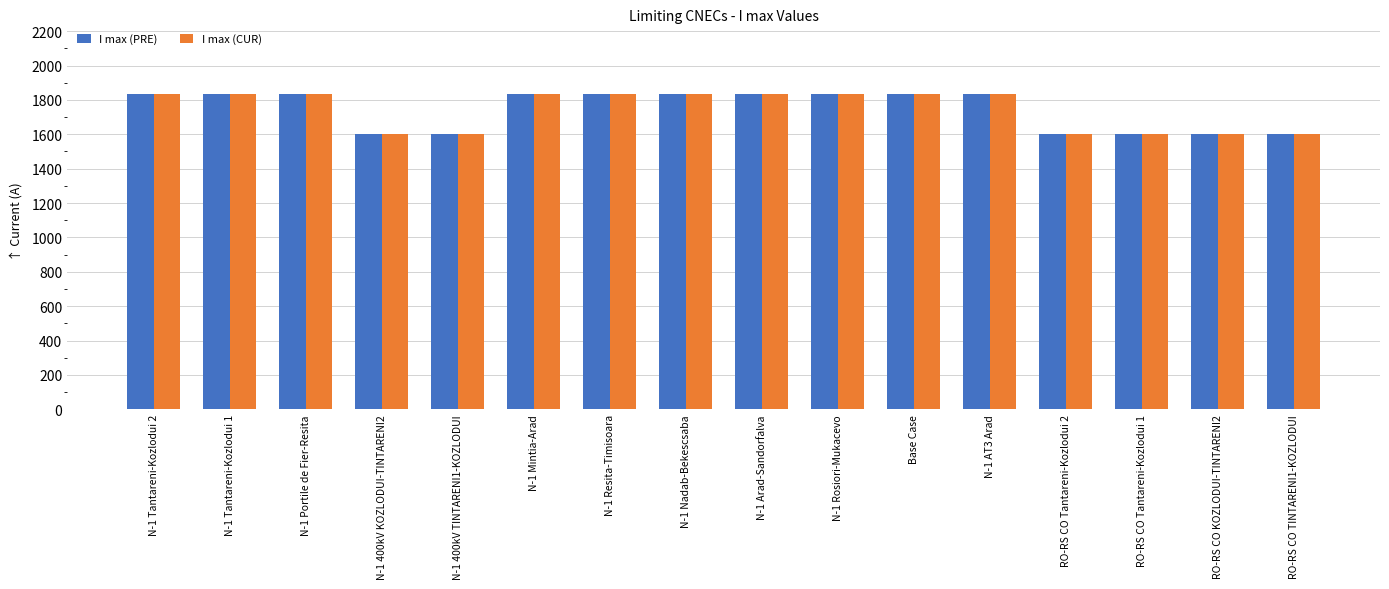

What are all the series names shown in the legend?

I max (PRE), I max (CUR)